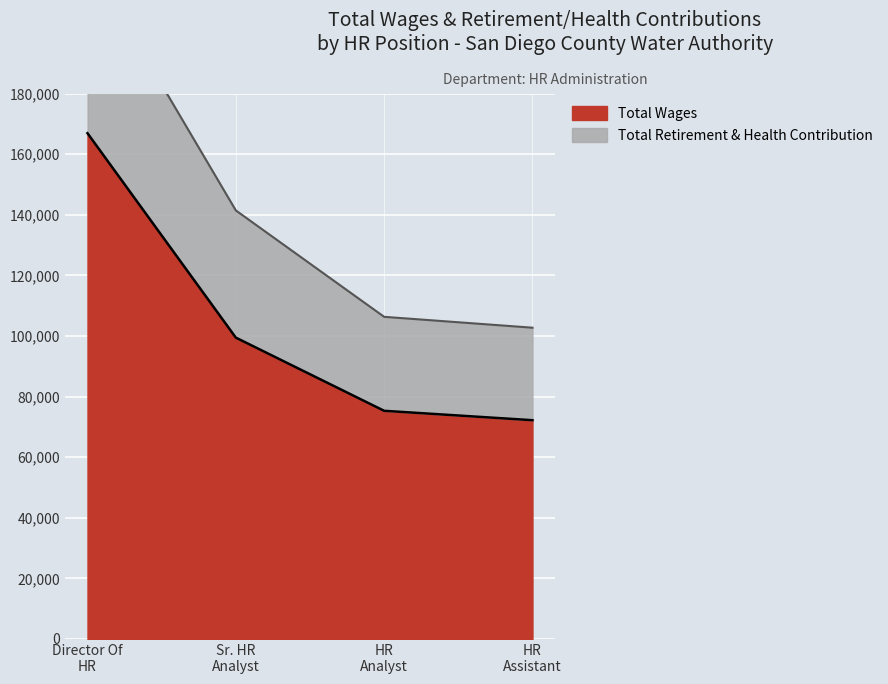

What is the greatest value displayed?

224396